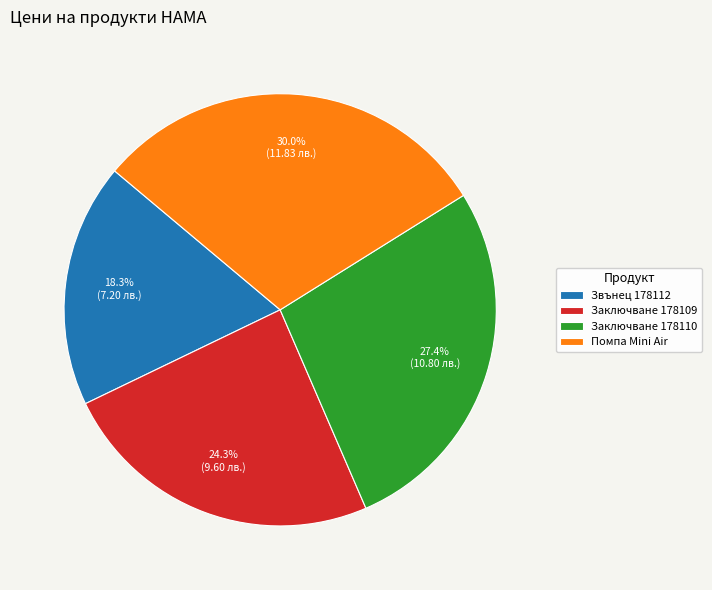

Is Помпа Mini Air the majority of the pie?

No